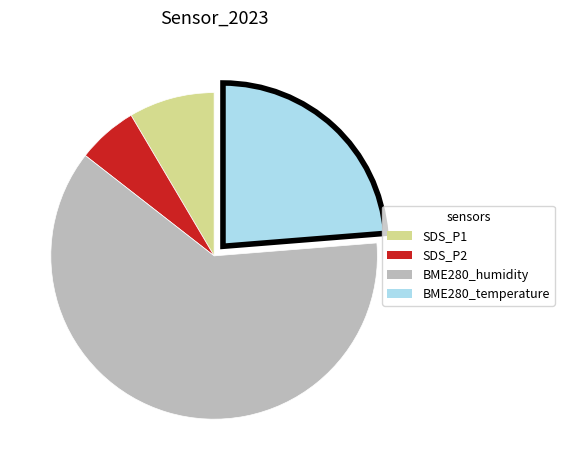

What is the smallest slice in the pie chart?

SDS_P2